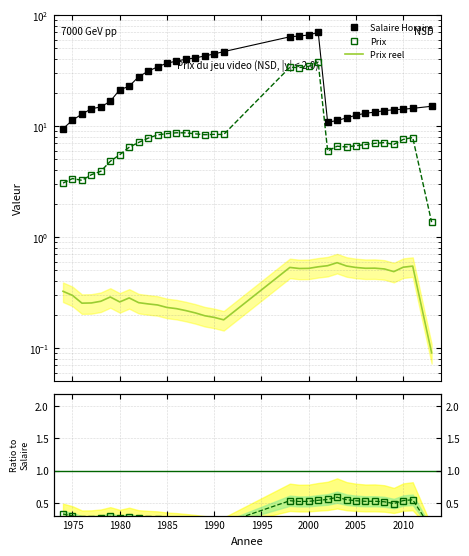

How many values in the Salaire Horaire series are below 16?

16